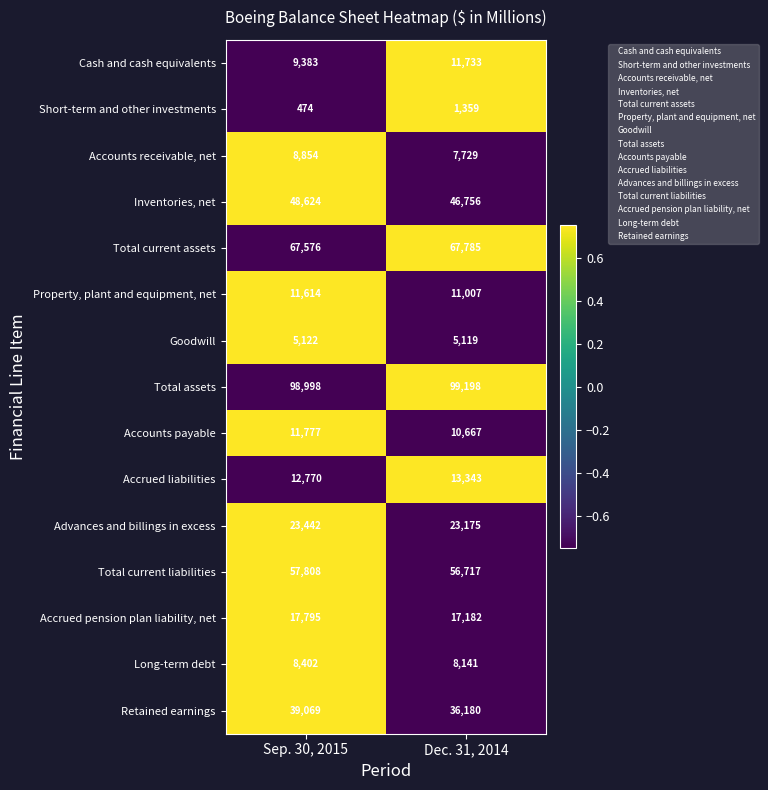

At which category is the sum across all series the highest?

Sep. 30, 2015